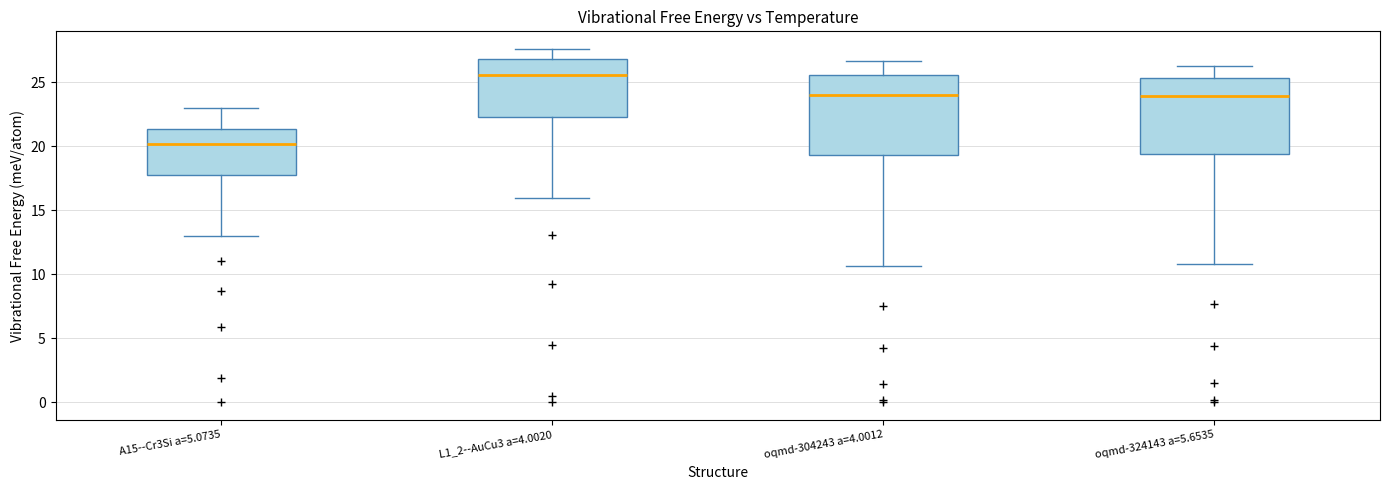

Where does the lower whisker of the box for oqmd-324143 a=5.6535 end on the y-axis? The values are not printed on the chart, so give them approximately, as read against the axis.

11.0